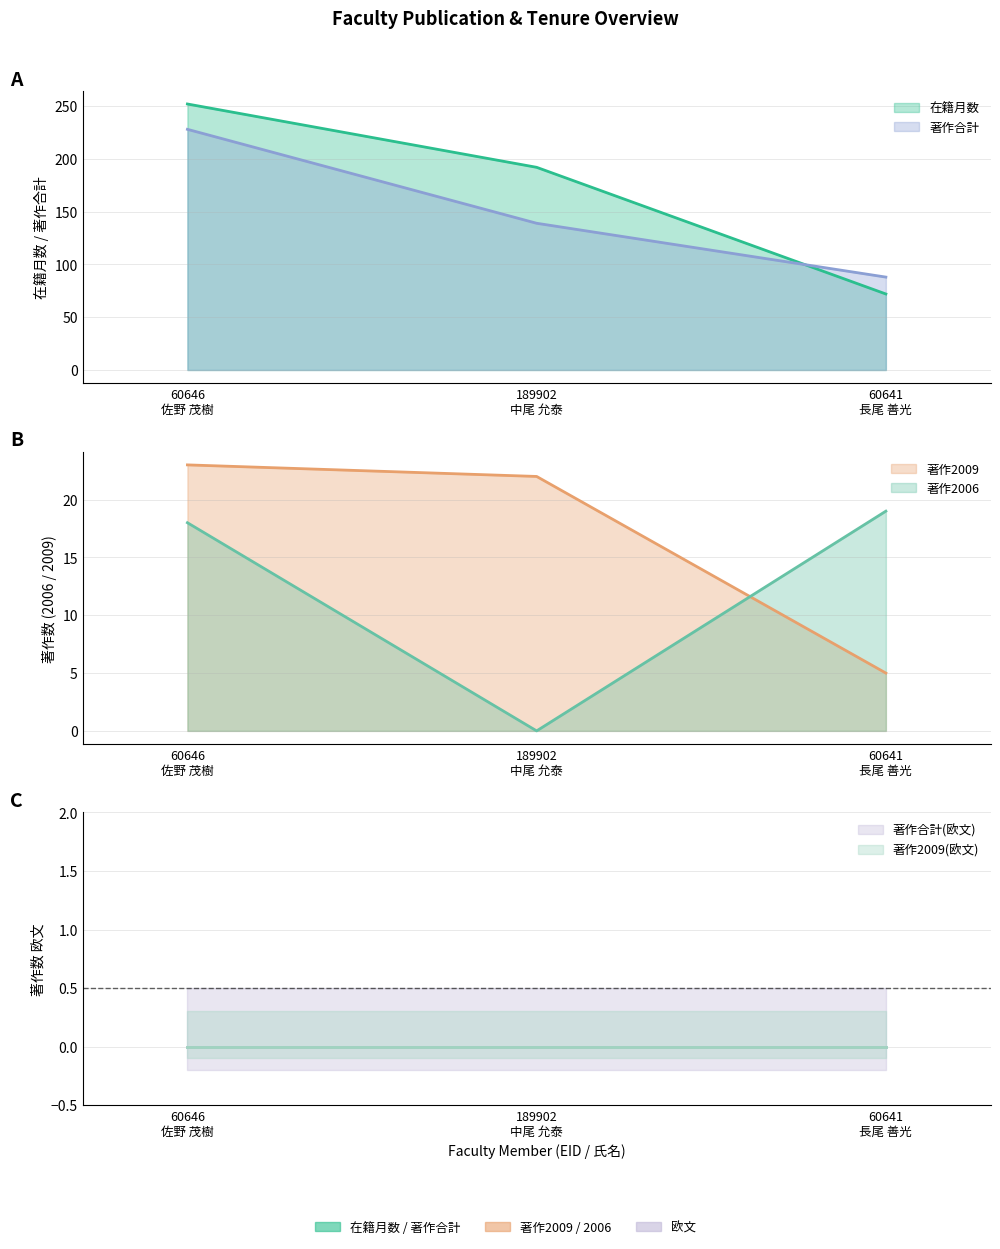

What is the sum of the 著作2009 values at 60646
佐野 茂樹 and 60641
長尾 善光?

28